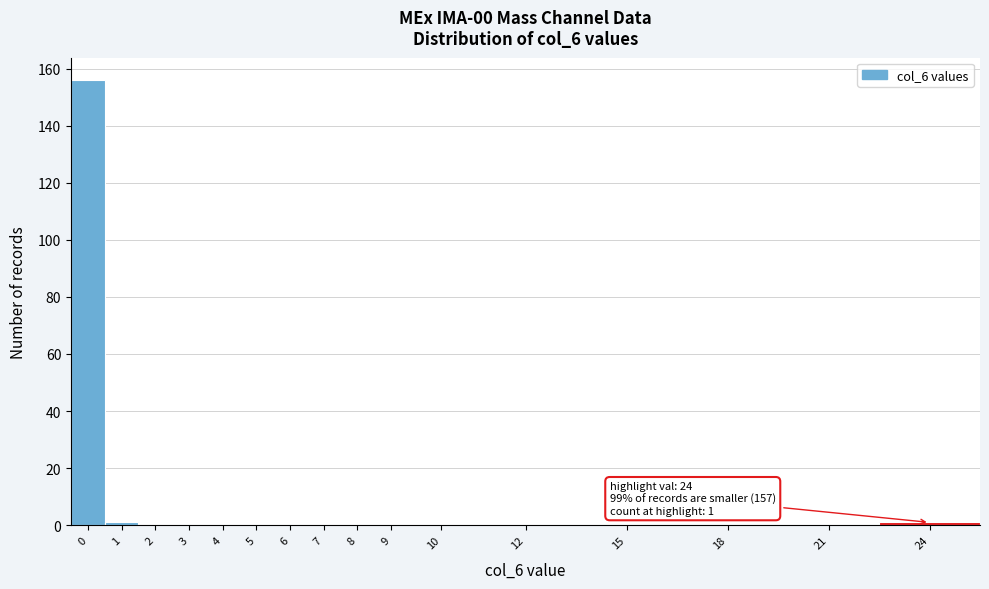

Reading left to right, list all the values displayed in this chart.

0=156	1=1	2=0	3=0	4=0	5=0	6=0	7=0	8=0	9=0	10=0	12=0	15=0	18=0	21=0	24=1